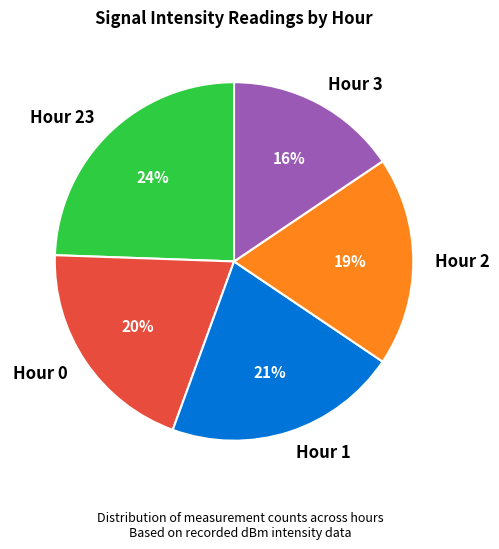

Is Hour 23 the majority of the pie?

No